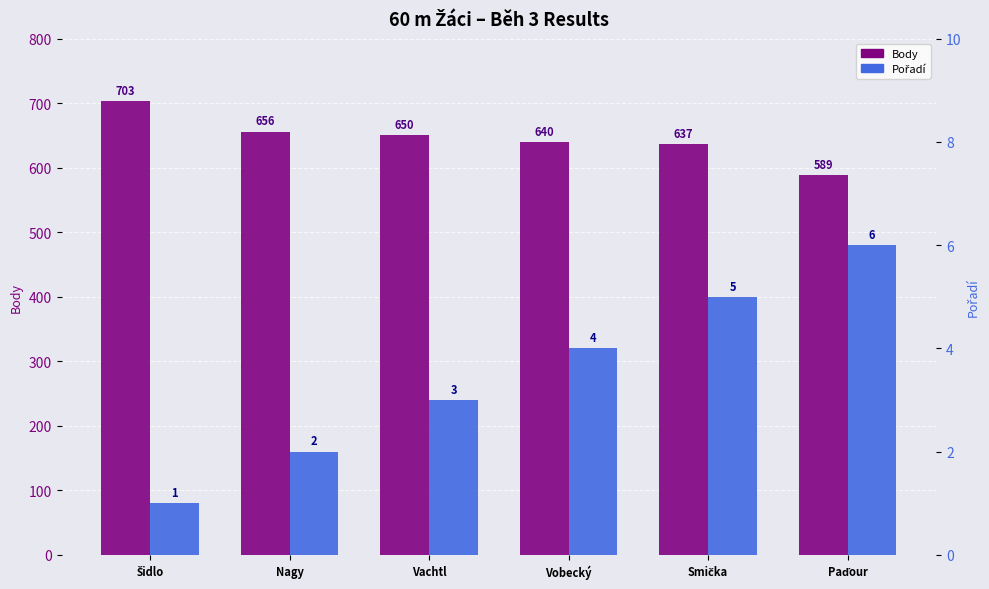

What value does the Body series have at Smička, to the nearest 10?

640